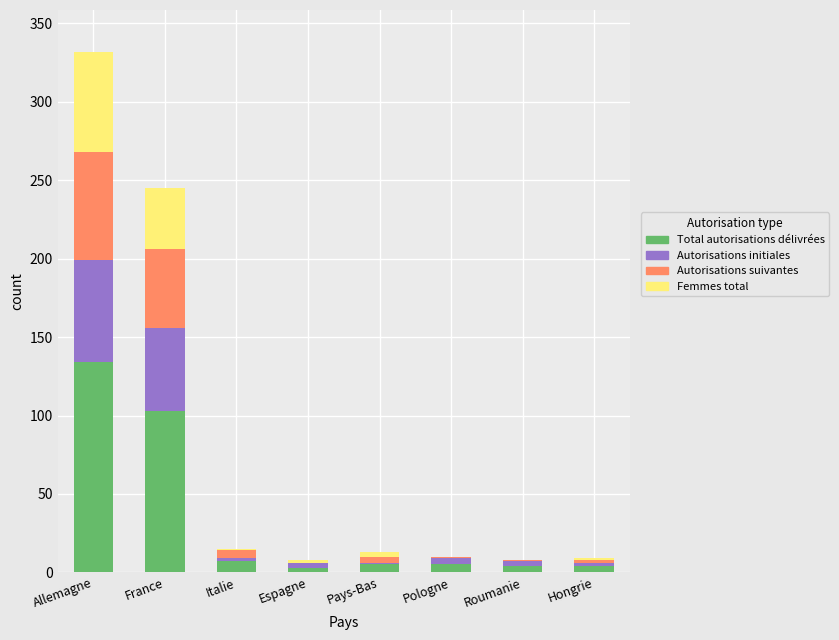

Count the number of categories in the chart.

8